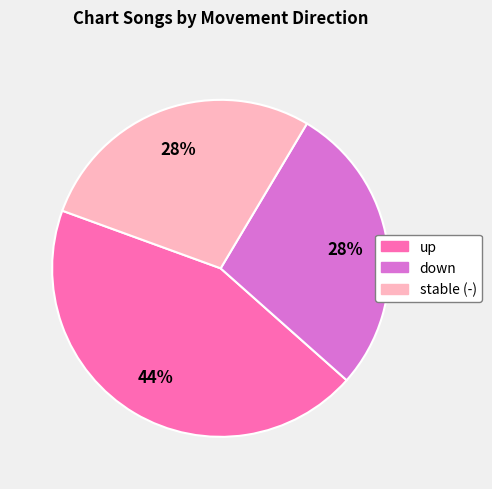

Is there a majority slice in this chart?

No